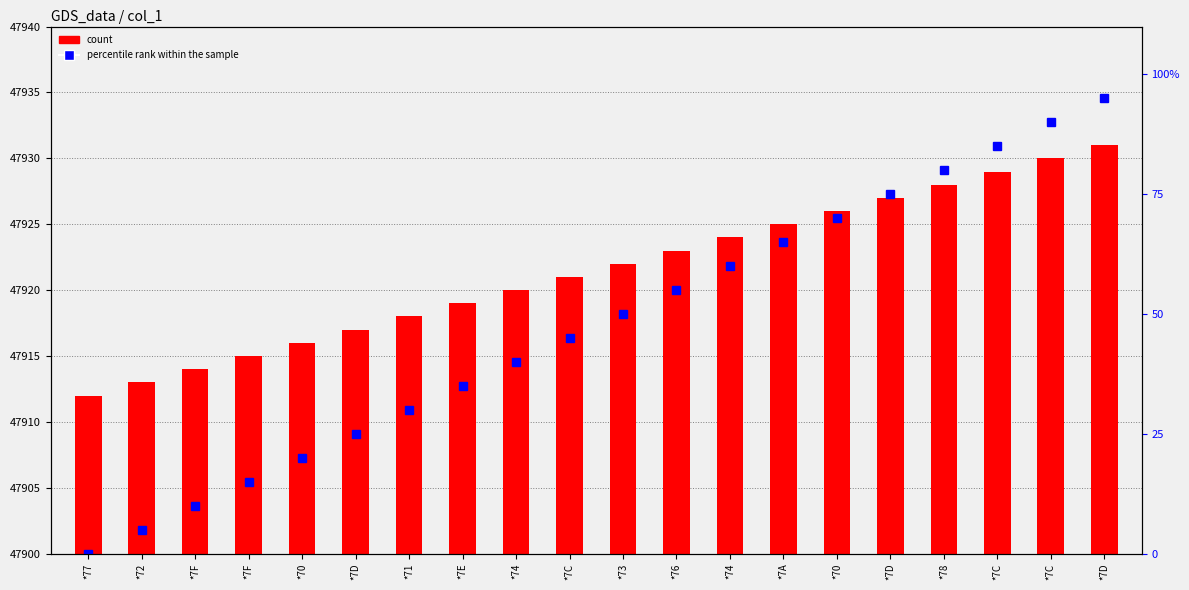

At which label does count reach its peak?

*7D